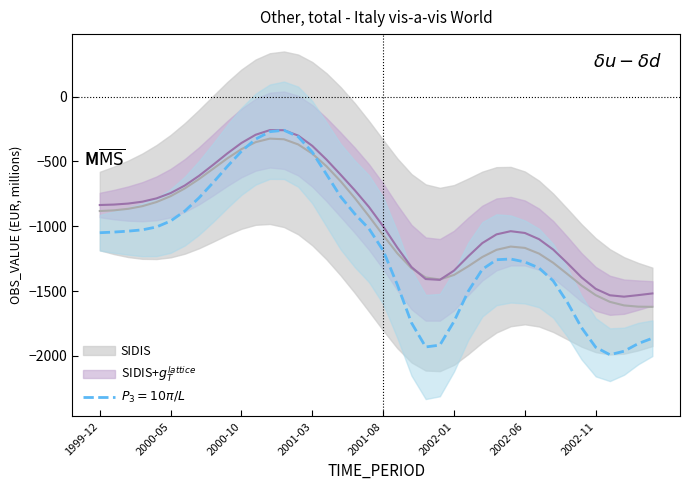

What is the sum of all values?

-46664